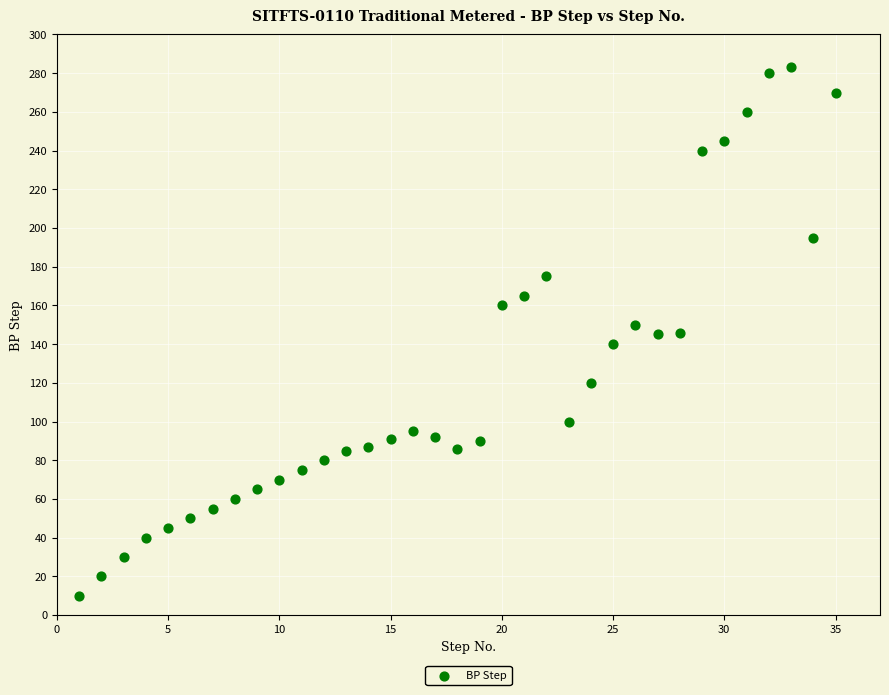

What is the range of Y values (max minus min)?

273